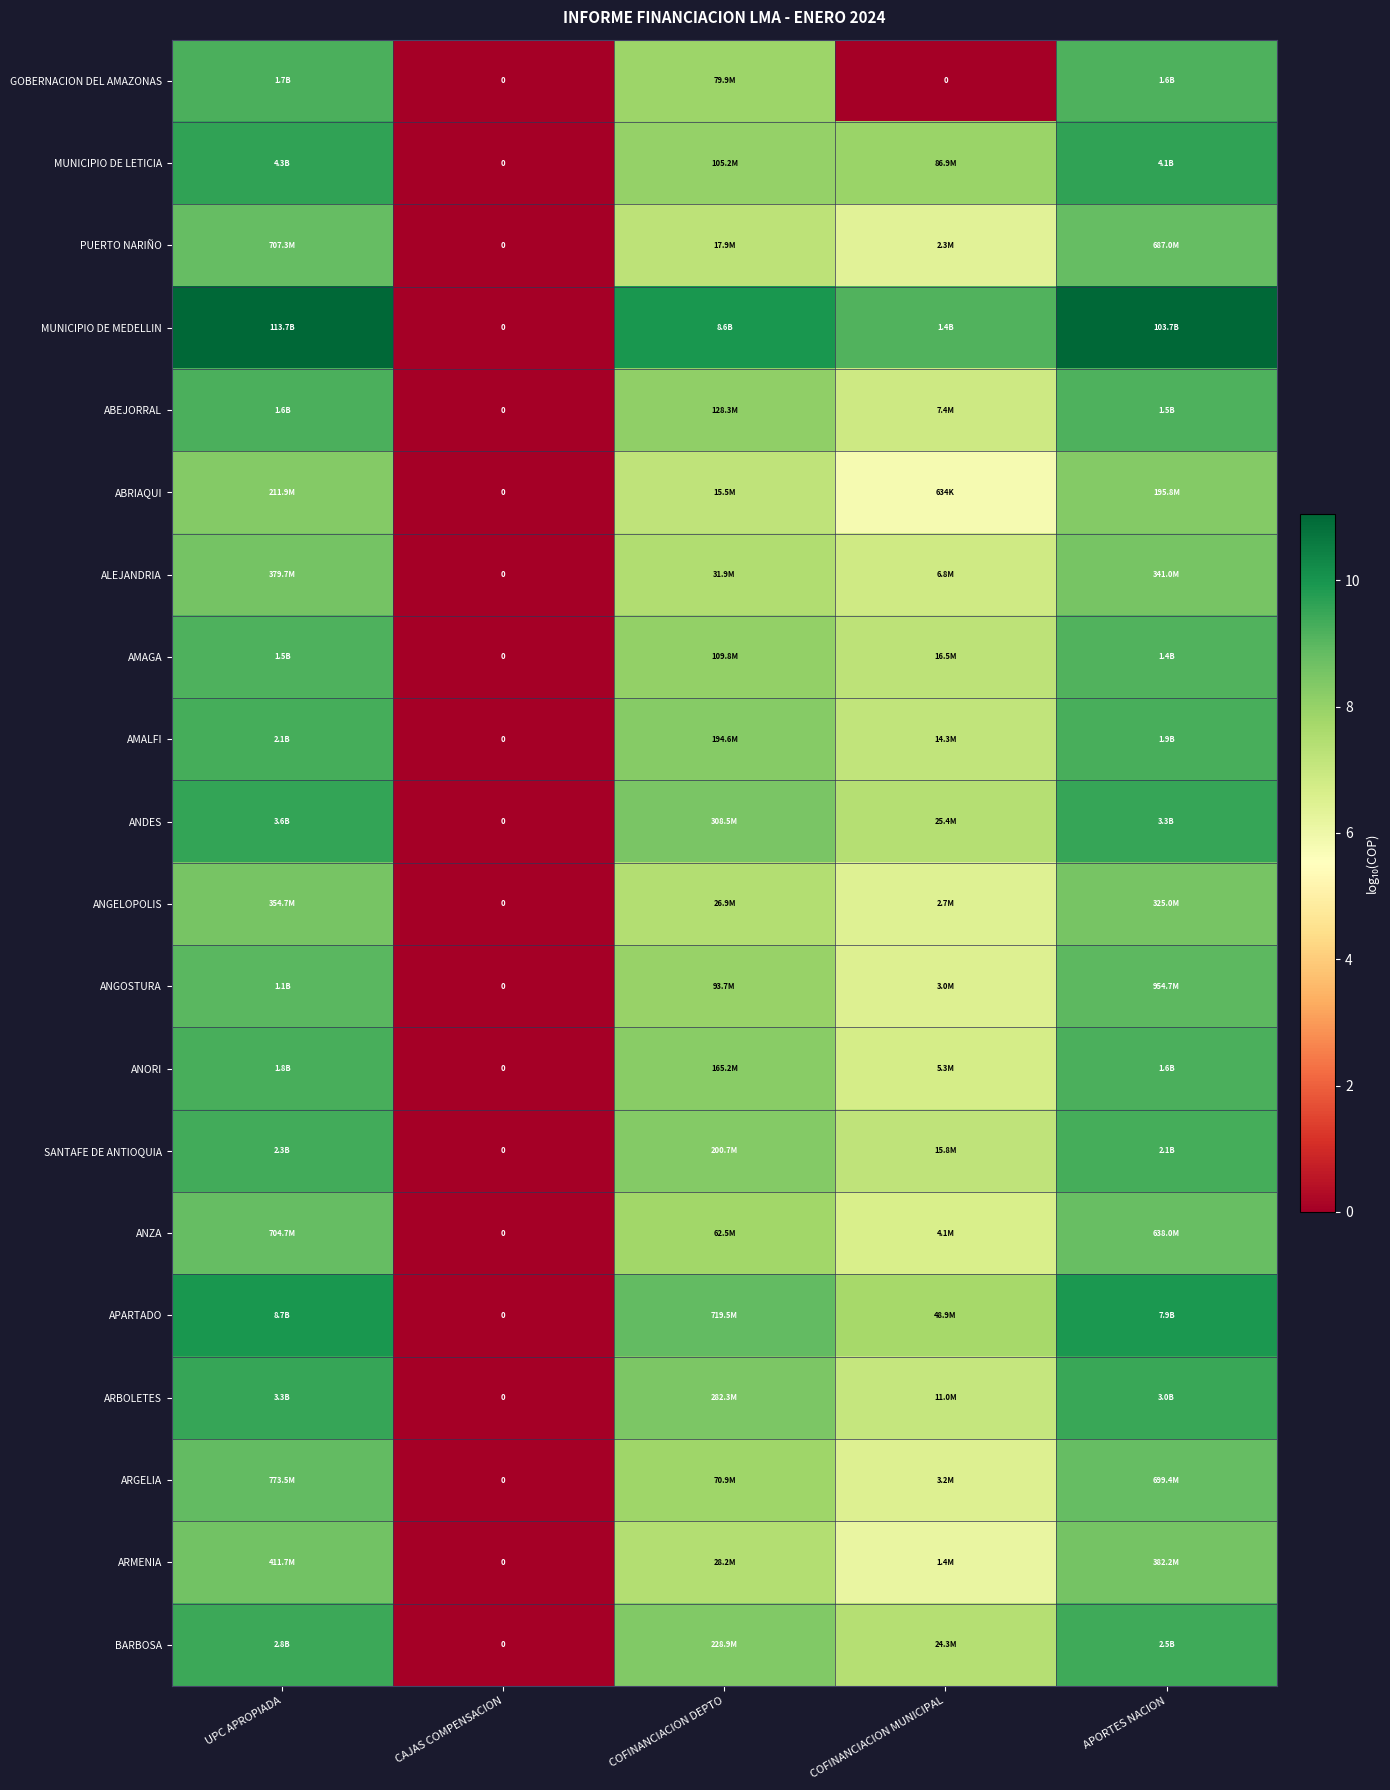

Which series has the largest range (max minus min)?

MUNICIPIO DE MEDELLIN